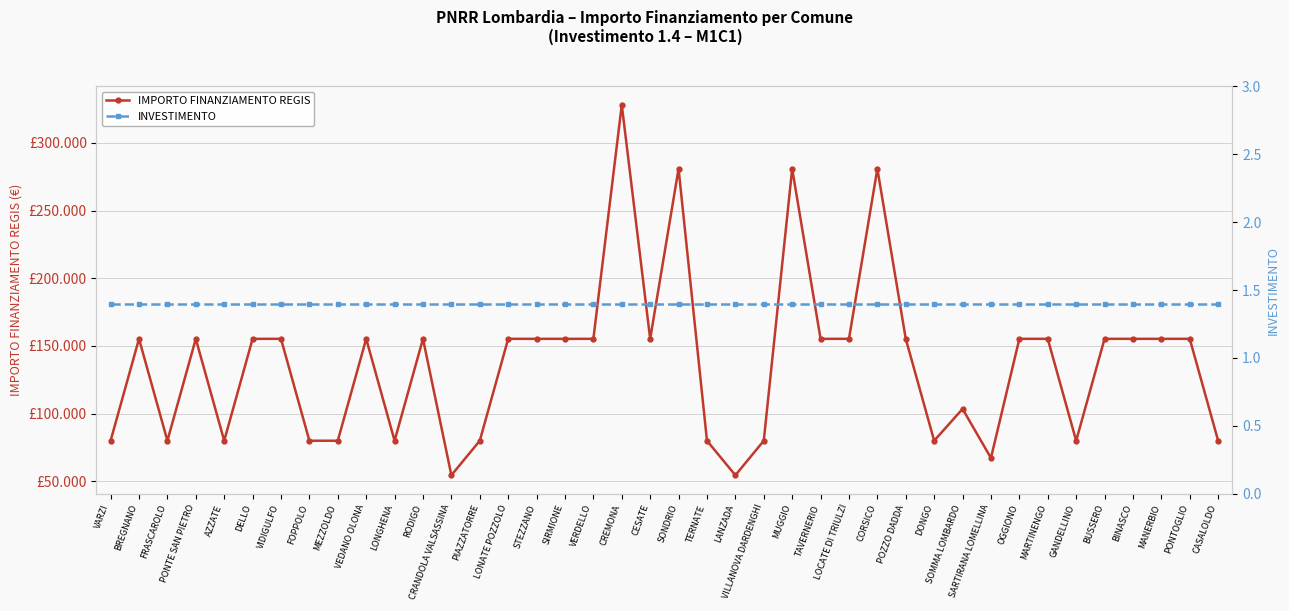

Between PIAZZATORRE and STEZZANO, which is larger?

STEZZANO